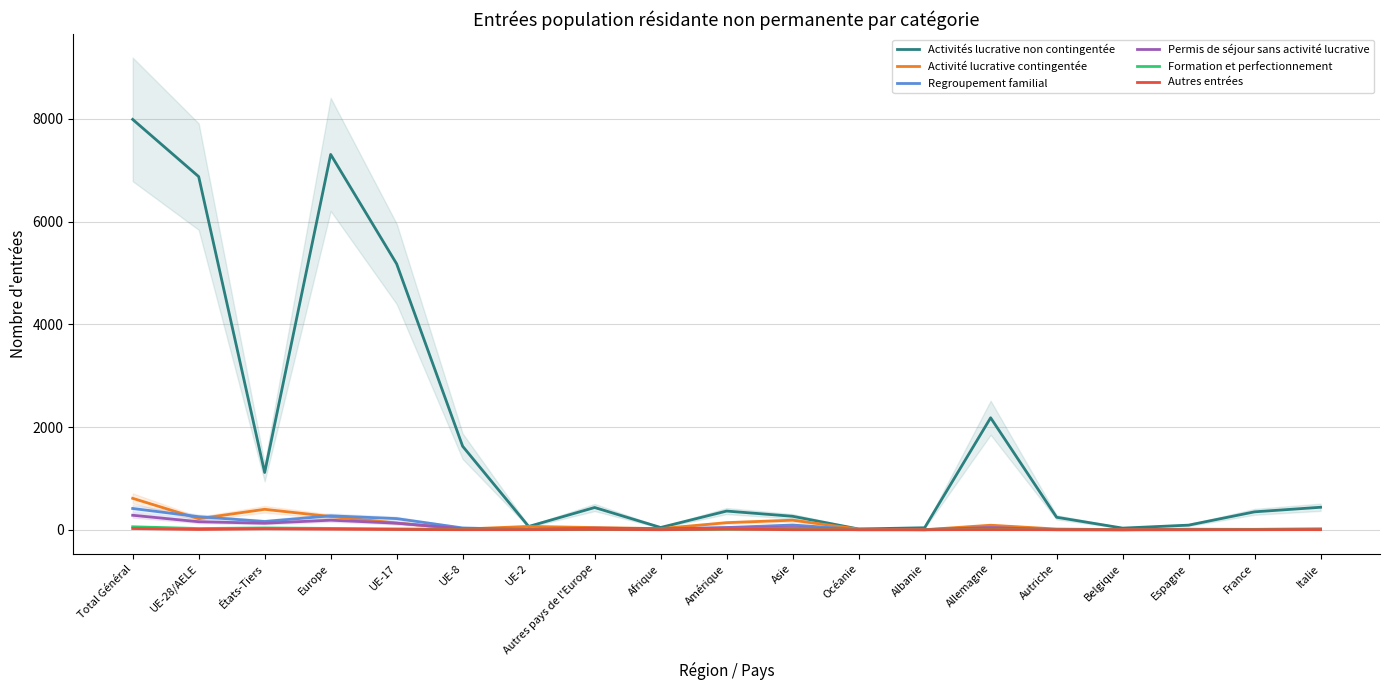

What is the spread (max minus min) of values at Belgique?

31